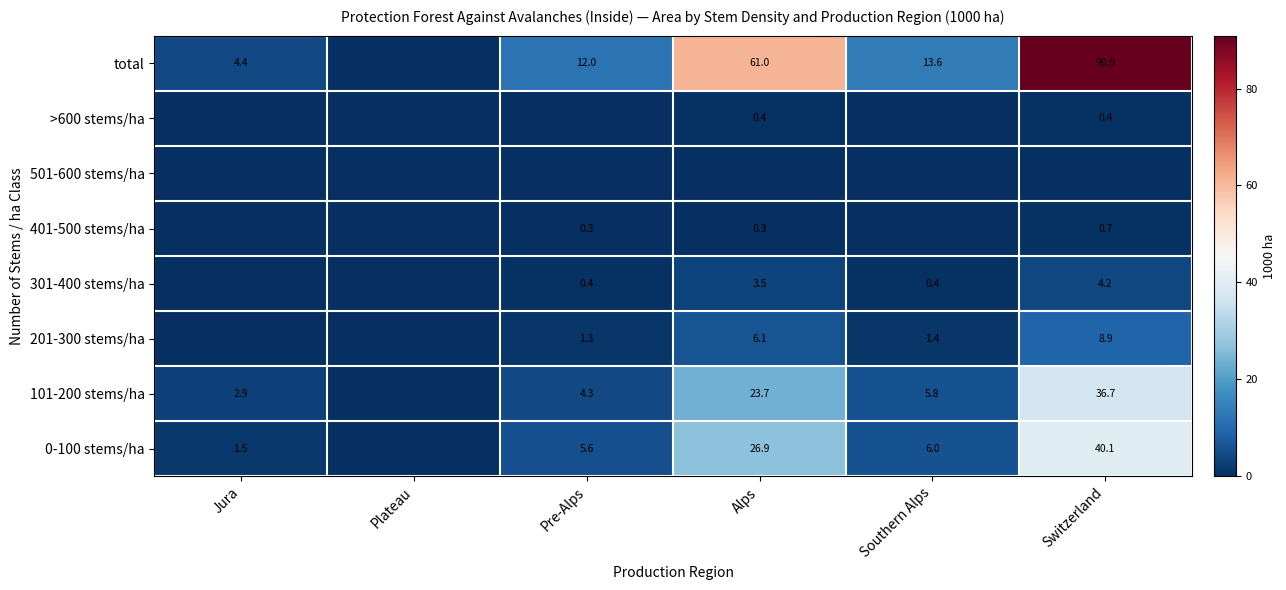

Between Jura and Pre-Alps, which is larger?

Pre-Alps